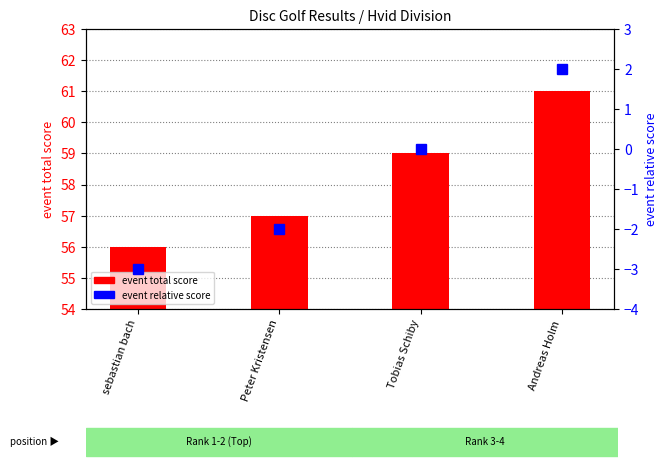

What is the label of the 1st bar from the left?

sebastian bach